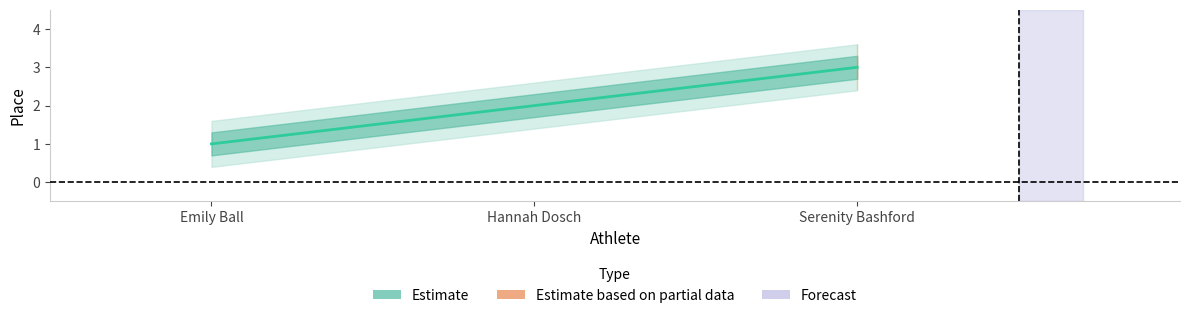

How many data points are less than 2?

1